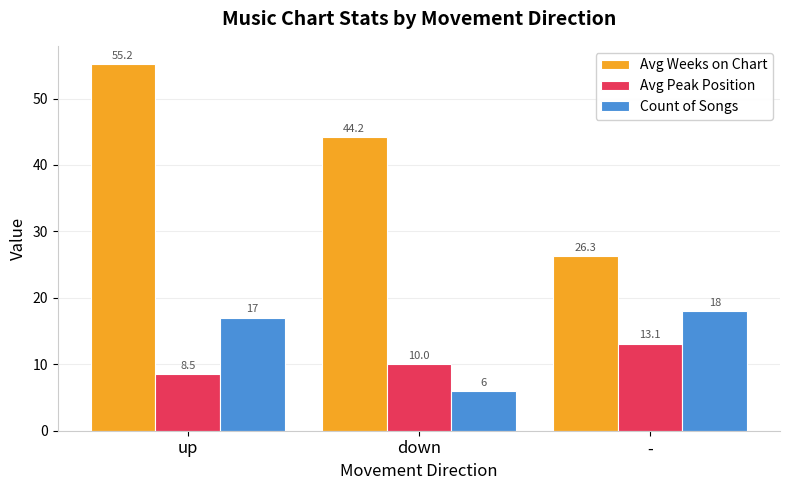

Reading right to left, transcribe all the data shown in this chart.

Avg Weeks on Chart: 26.3	44.2	55.2
Avg Peak Position: 13.1	10.0	8.5
Count of Songs: 18.0	6.0	17.0